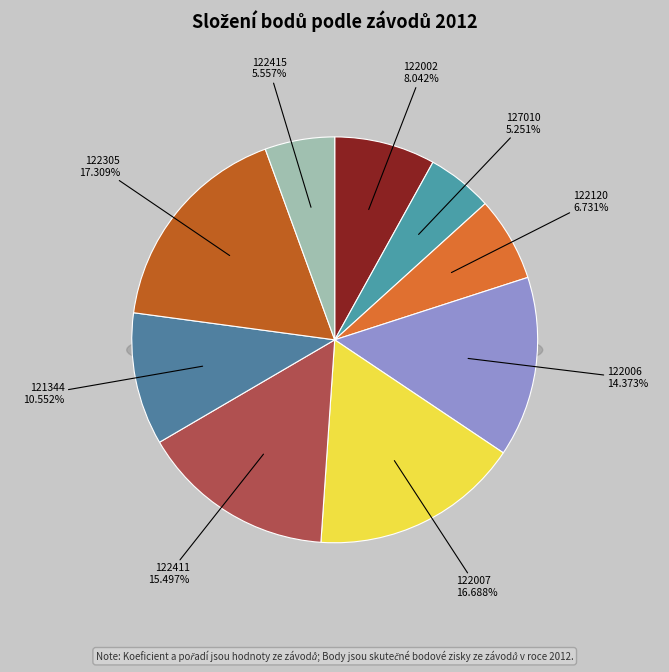

Is it true that 127010 is 5% of the pie?

True